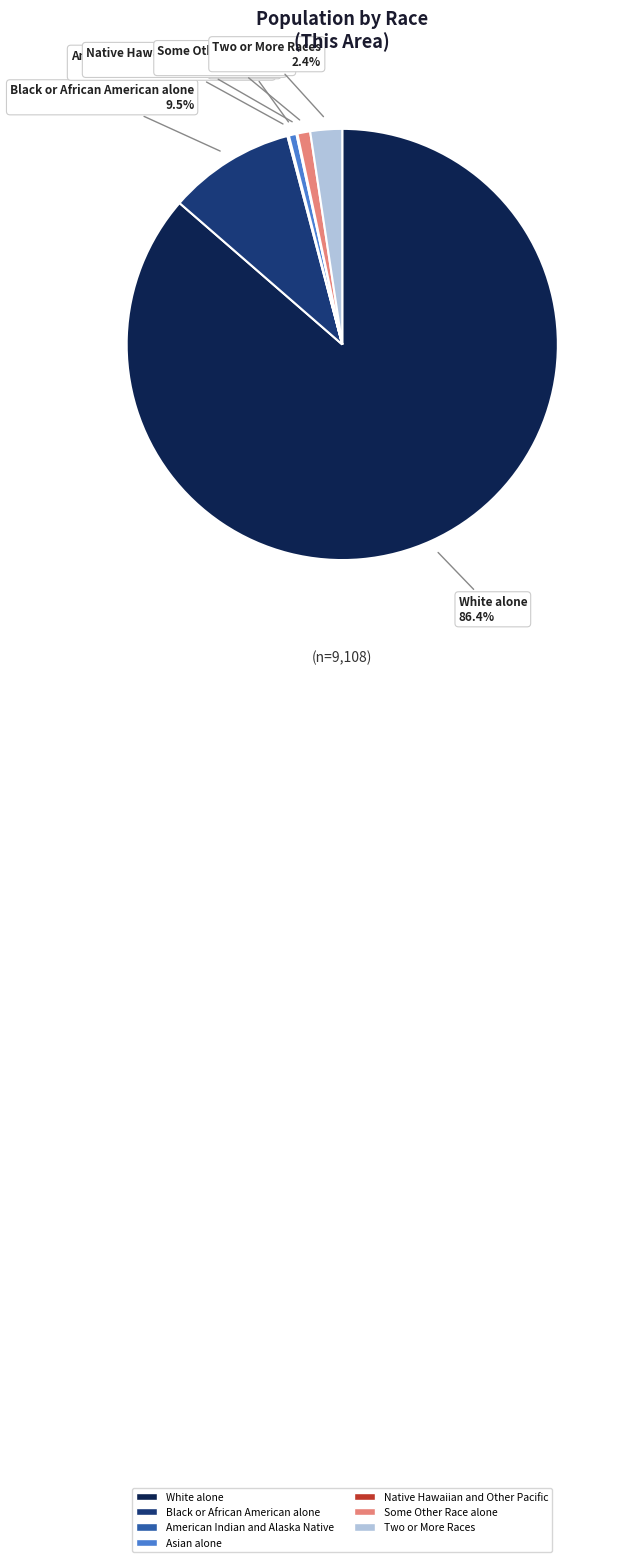

Combined, do Some Other Race alone and Black or African American alone account for over 50%?

No